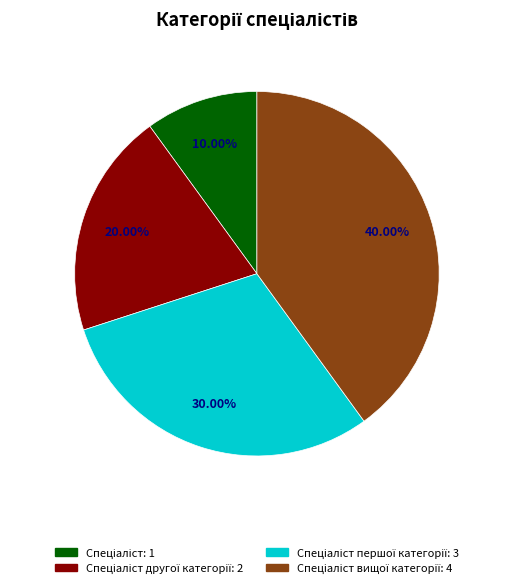

Does any single category account for the majority?

No